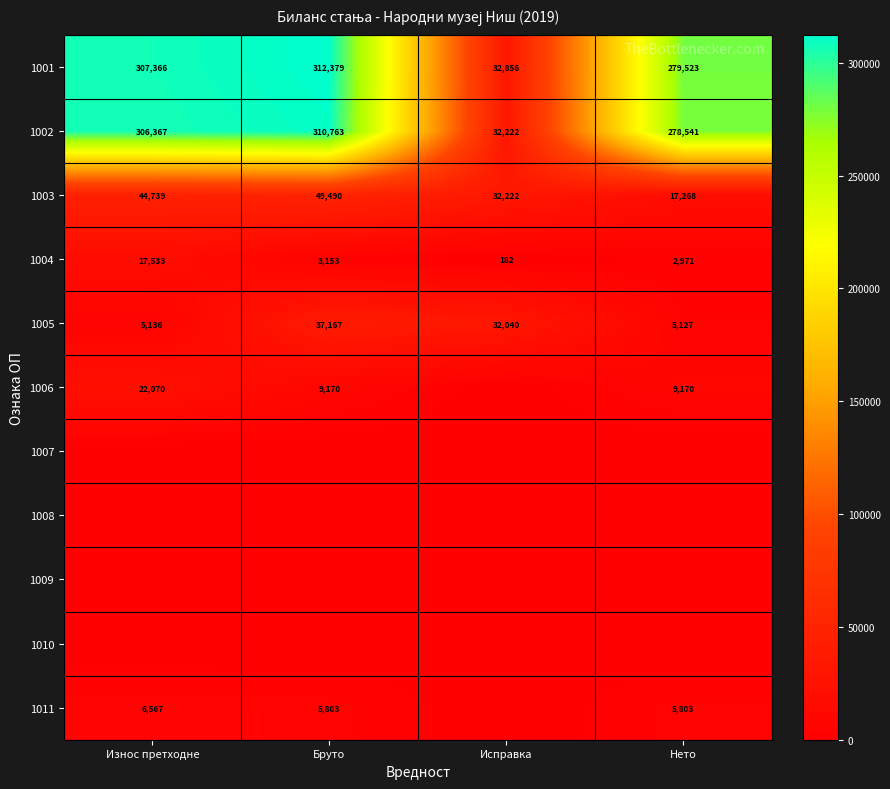

Rank the categories by 1002 value from lowest to highest.

Исправка, Нето, Износ претходне, Бруто